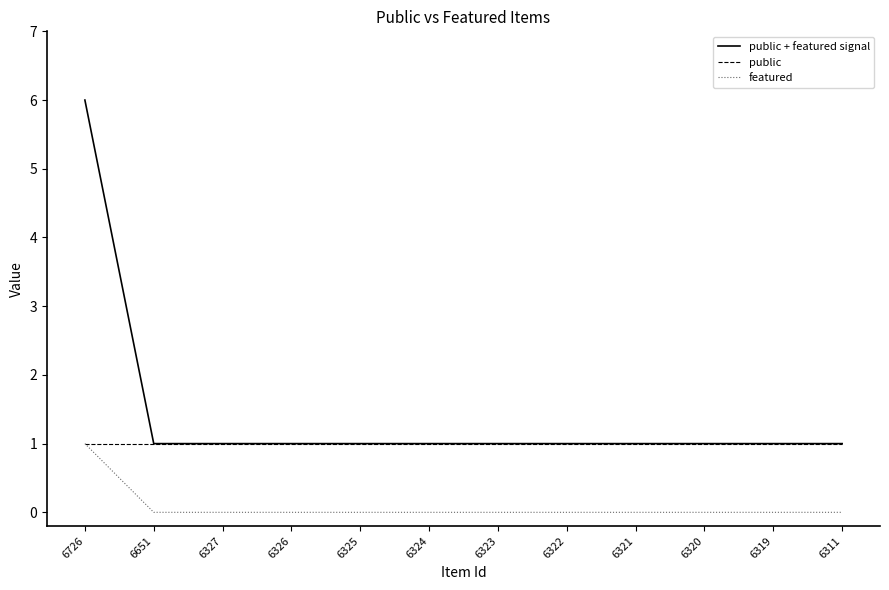

Which category has the highest value in the featured series?

6726